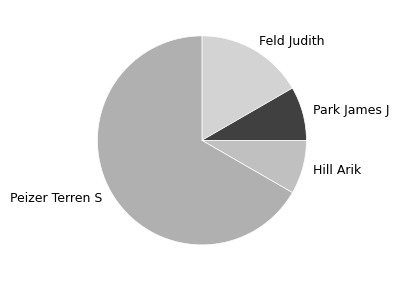

True or false: Peizer Terren S accounts for 67% of the total.

True